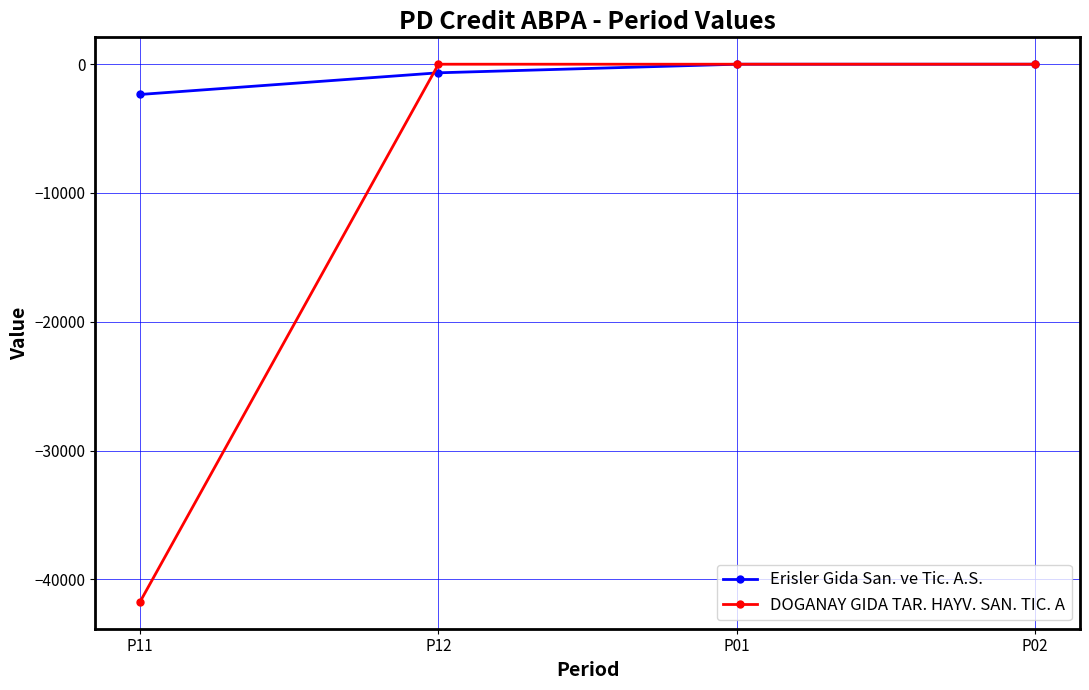

Count the number of categories in the chart.

4